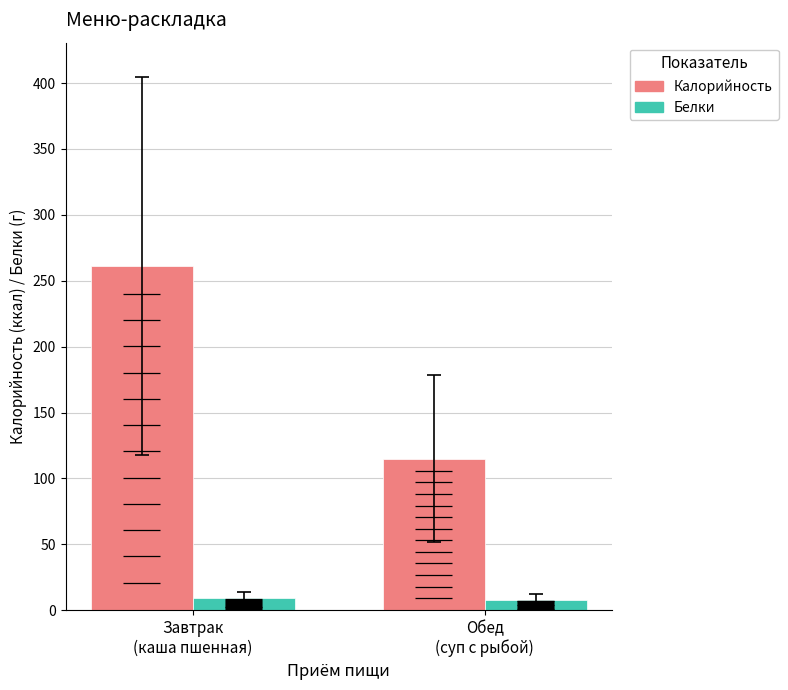

What is the maximum value for Калорийность?

261.0